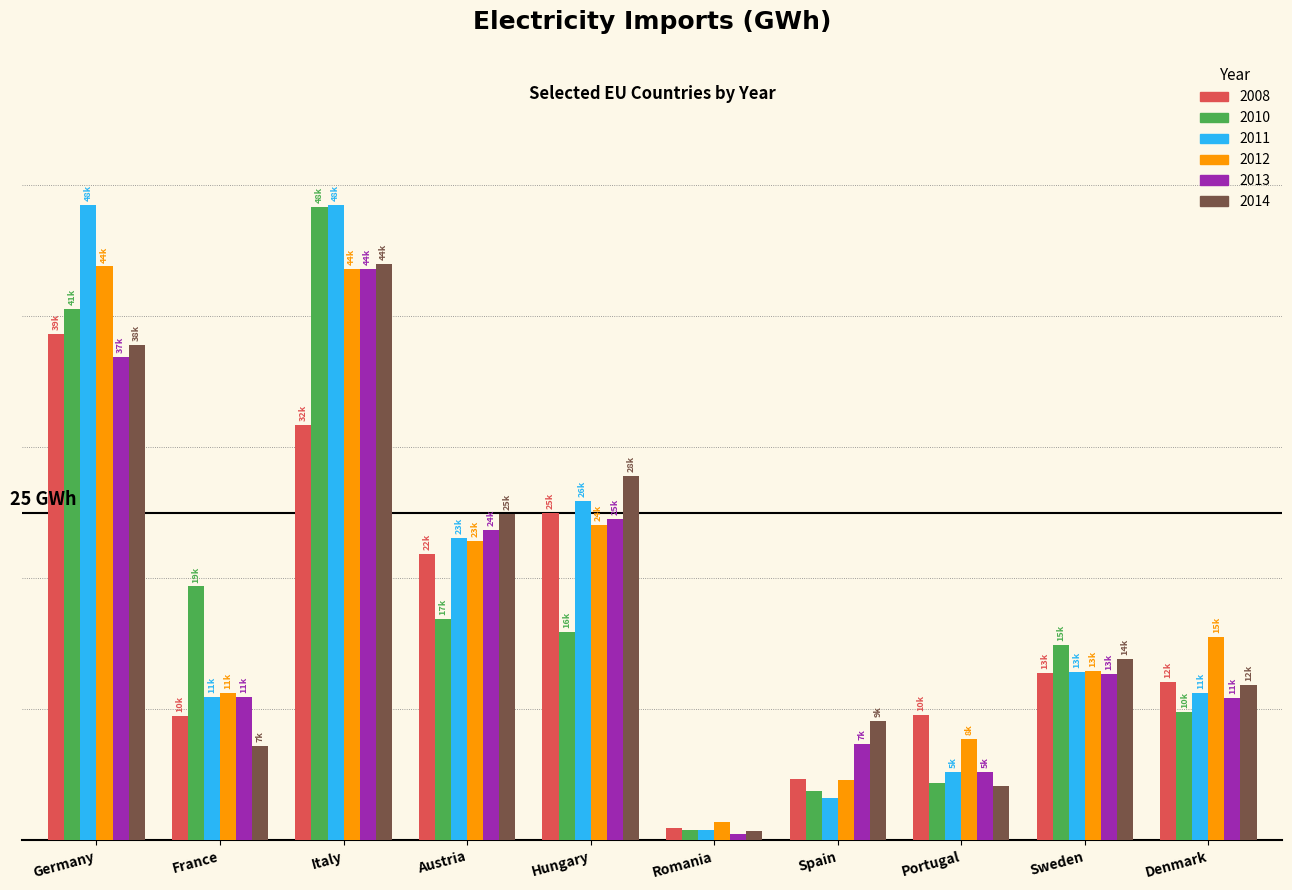

Are the bars grouped side by side (vs. stacked)?

Yes